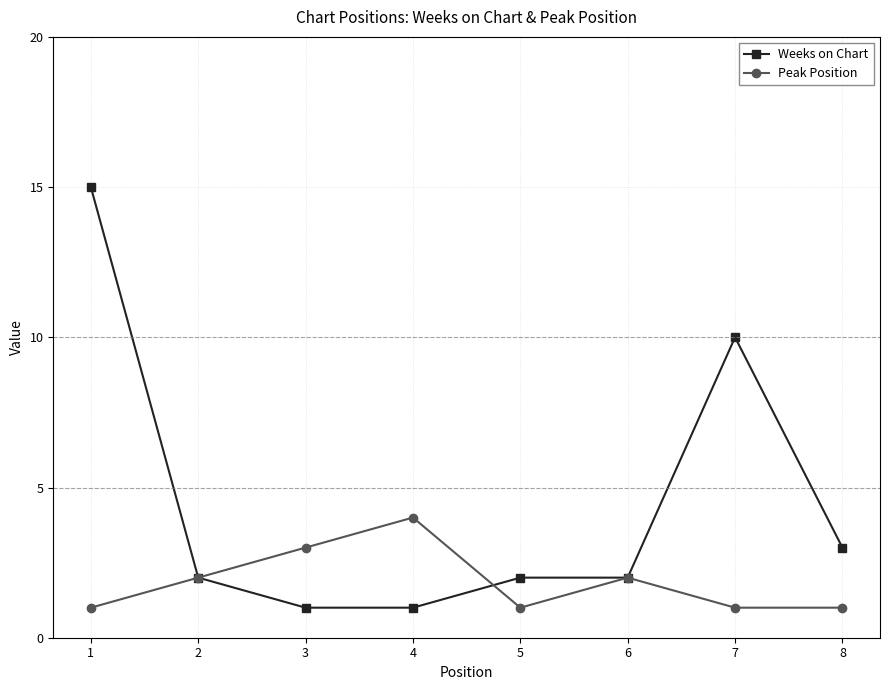

What is the difference between the maximum and minimum values in the Weeks on Chart series?

14